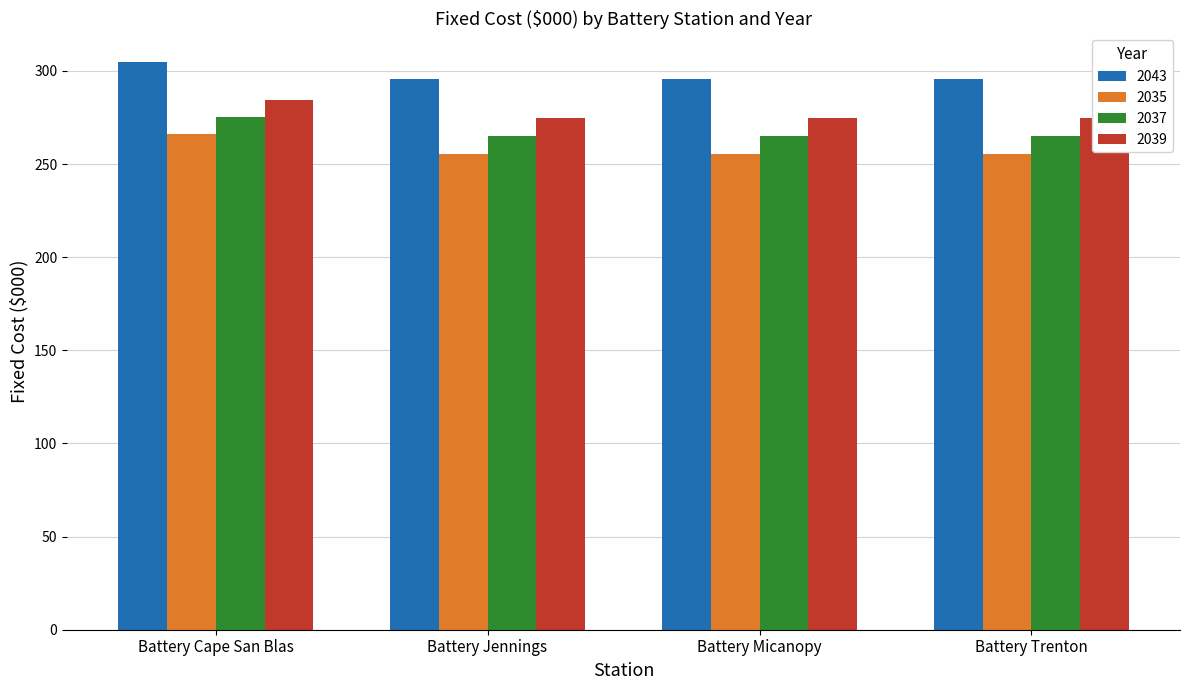

At how many categories does at least one series exceed 295?

4